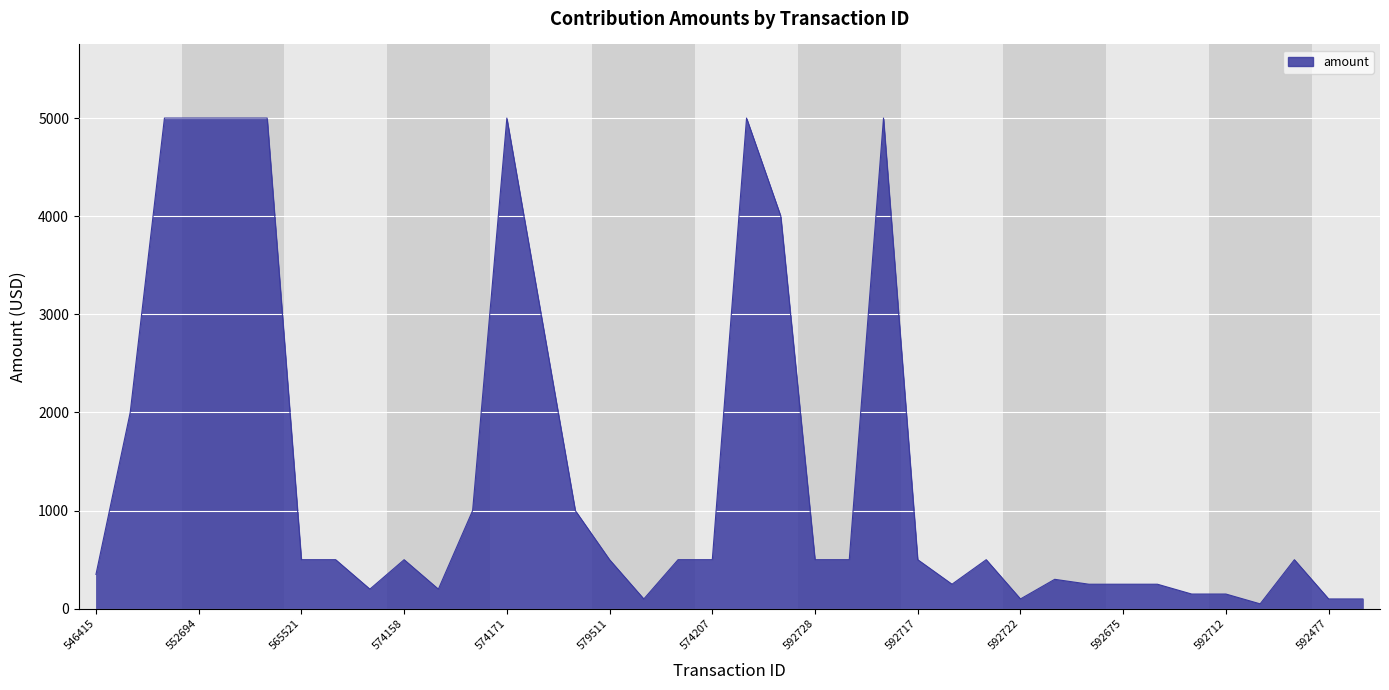

What is the maximum value shown in the chart?

5000